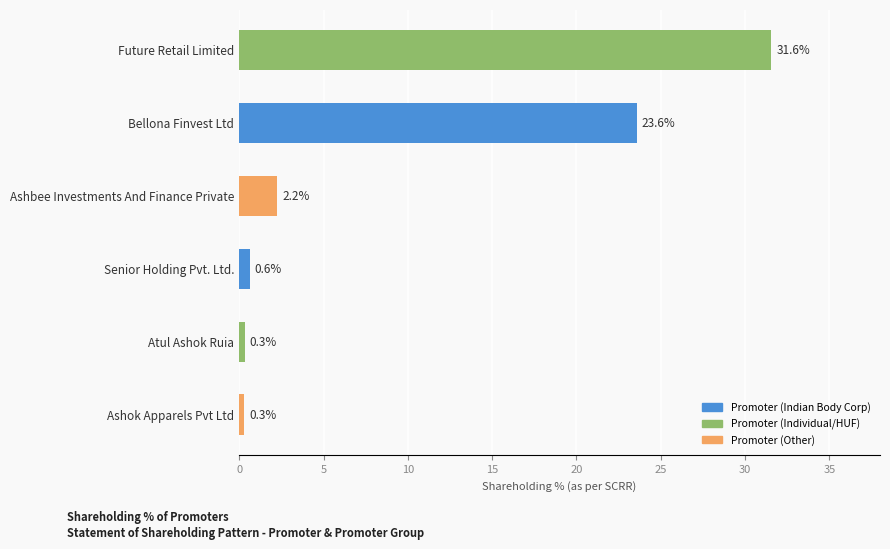

How many bars are there in total?

6